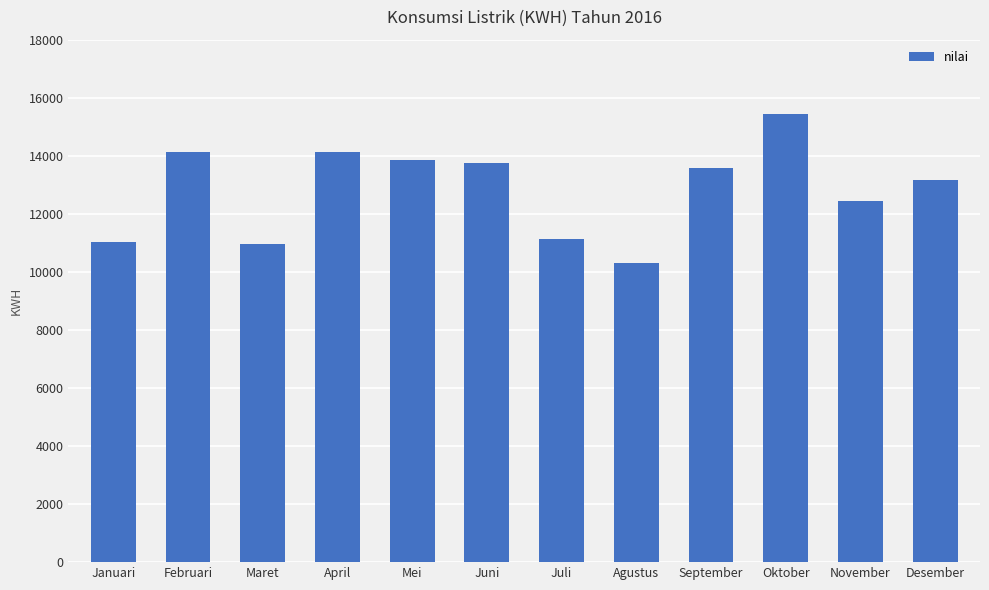

At which label does the data first exceed 13574?

Februari